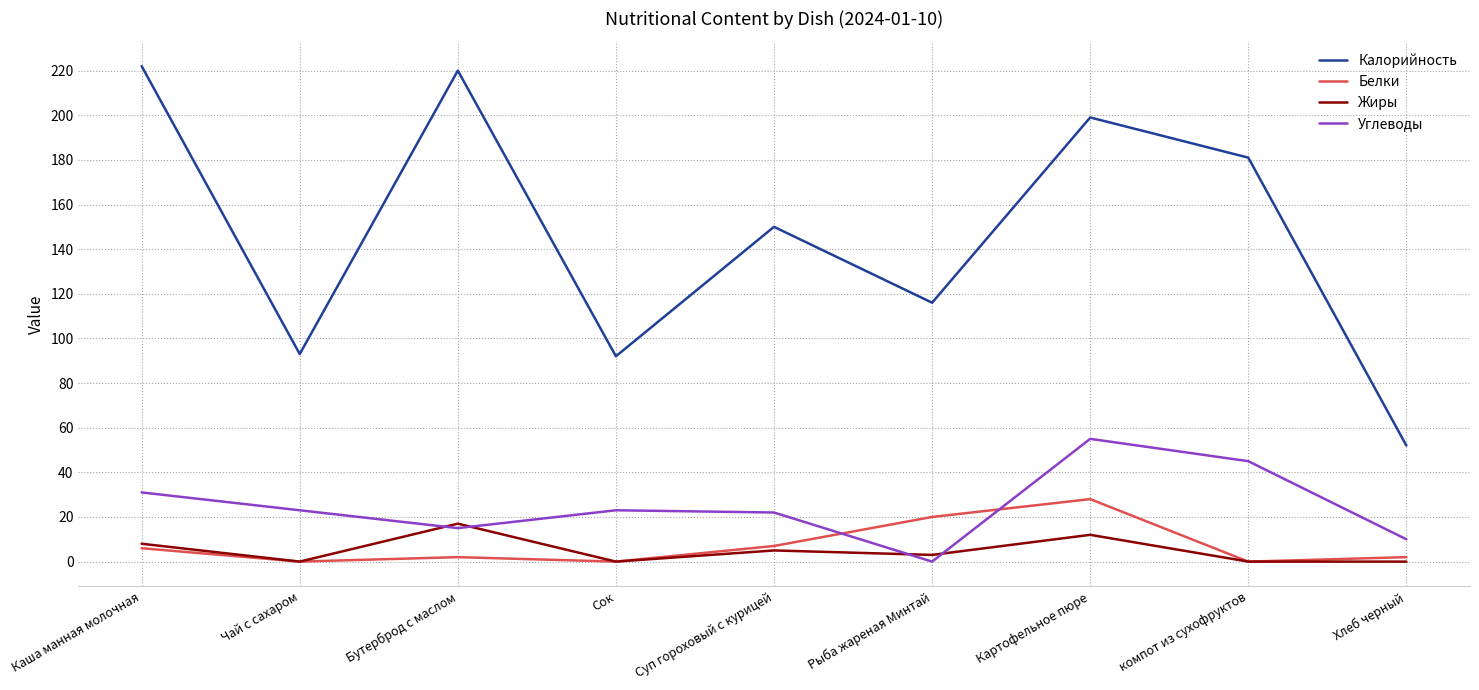

The Углеводы series shows 15 at Бутерброд с маслом. True or false?

True